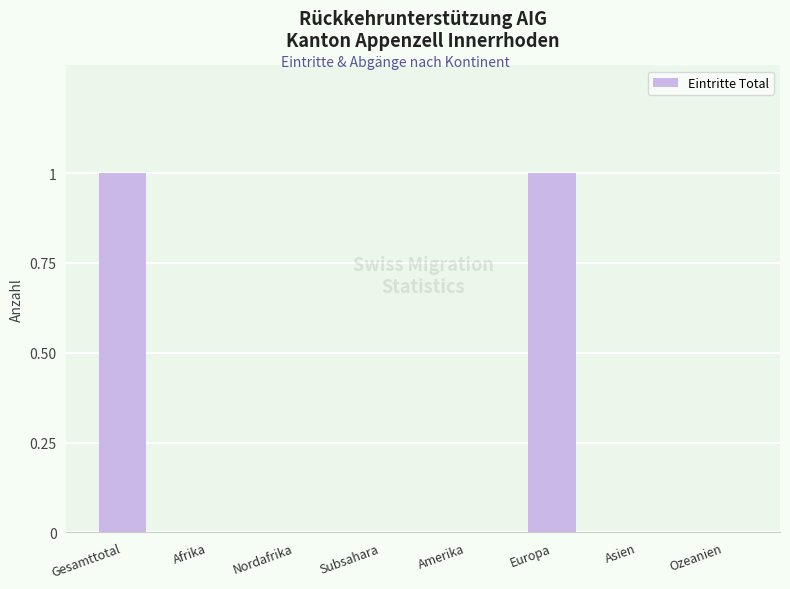

Between Asien and Europa, which is larger?

Europa